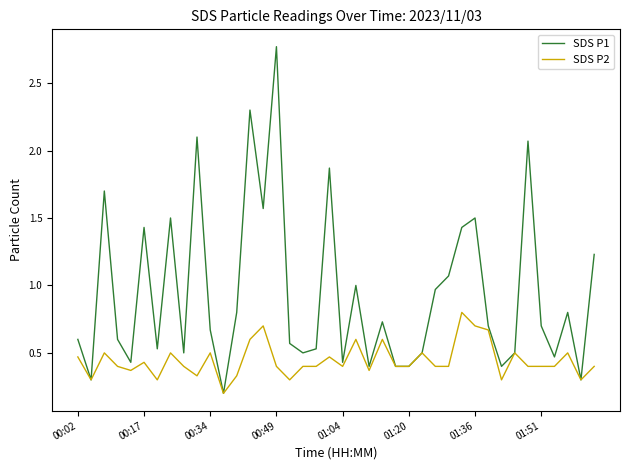

Count the number of categories in the chart.

40